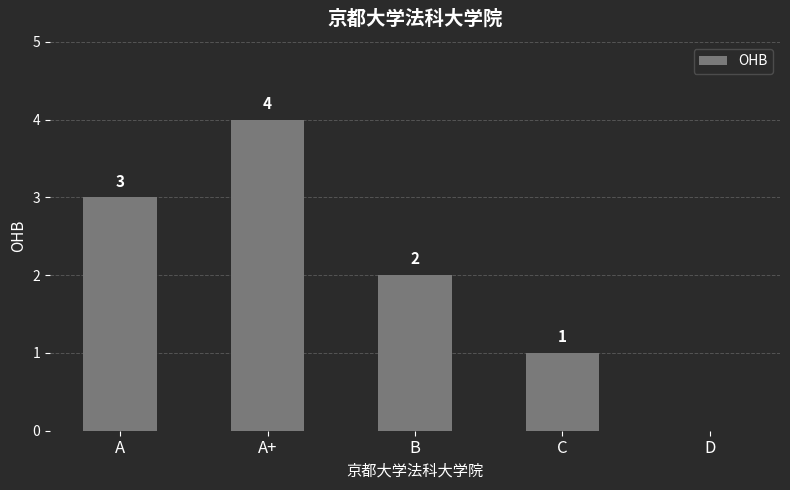

What is the greatest value displayed?

4